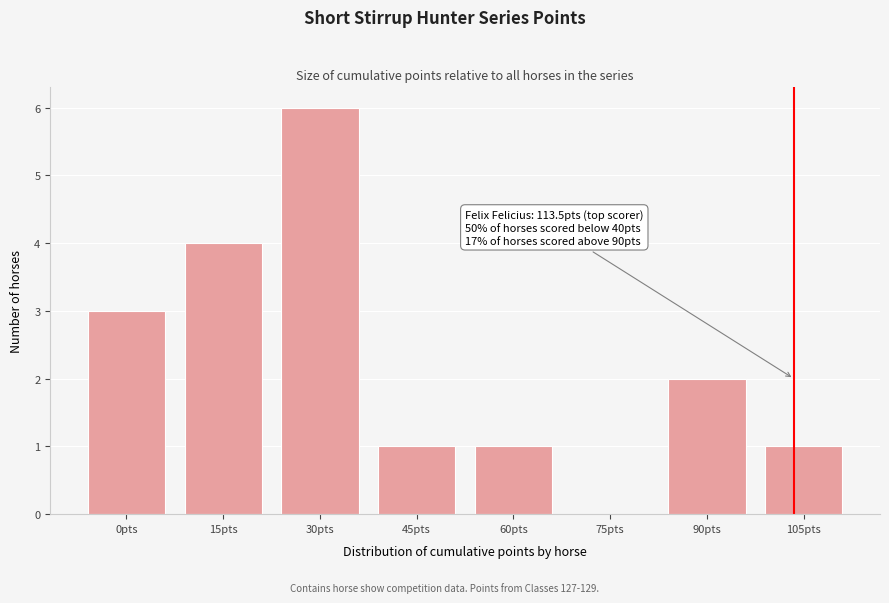

Reading left to right, extract all data points from this chart.

0pts=3	15pts=4	30pts=6	45pts=1	60pts=1	75pts=0	90pts=2	105pts=1